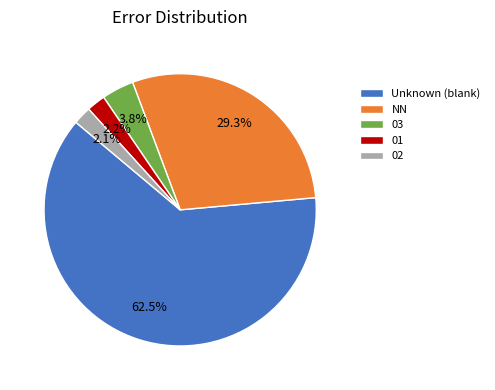

What percentage is NOT represented by 02?

97.9%